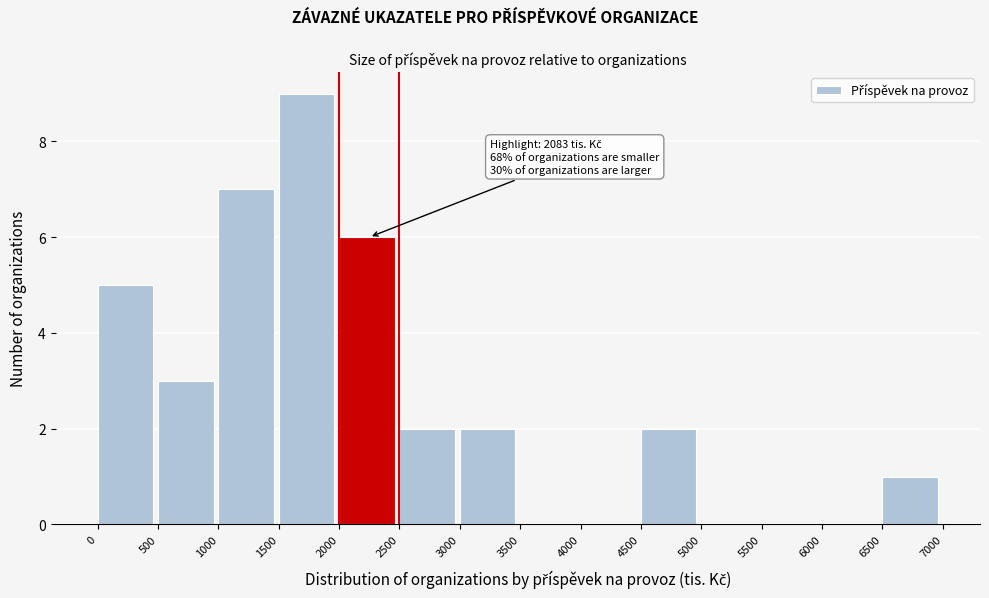

Over which range of the x-axis is the bar tallest?

1500 to 2000